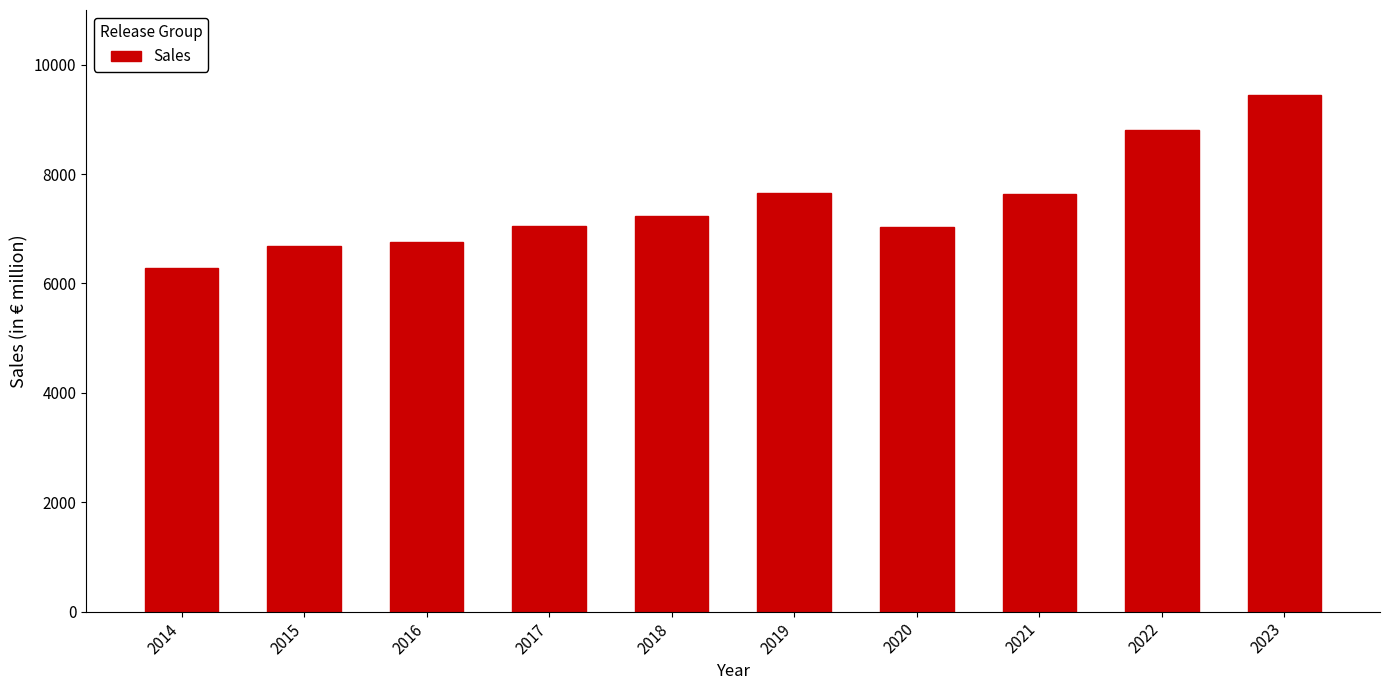

What is the value of the 8th bar from the left?

7627